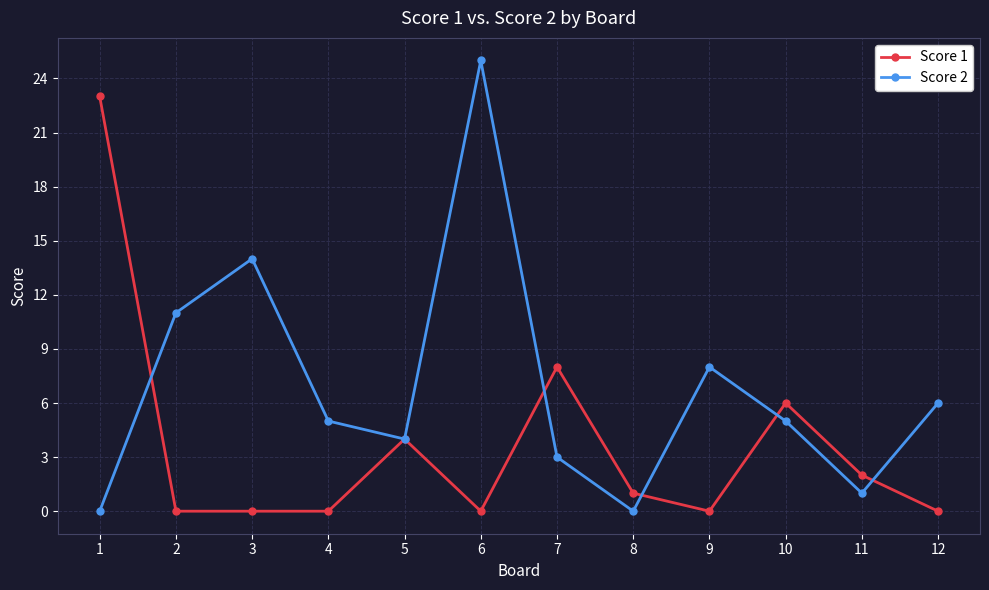

The value of Score 1 at 11 is 1. True or false?

False